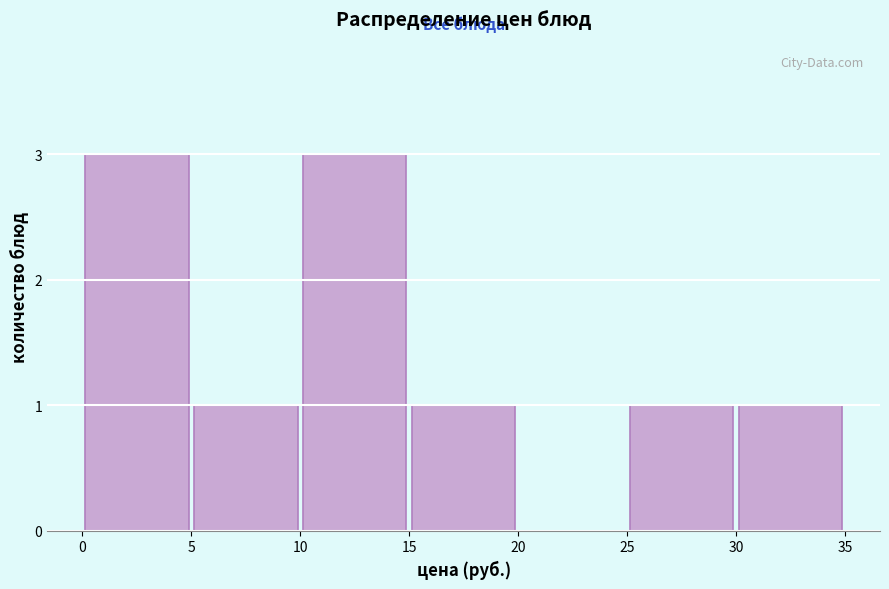

Reading left to right, list every bar in this chart as the range it spans on the x-axis followed by its height. The values are not printed on the chart, so give them approximately, as read against the axis.

0 to 5: 3
5 to 10: 1
10 to 15: 3
15 to 20: 1
20 to 25: 0
25 to 30: 1
30 to 35: 1